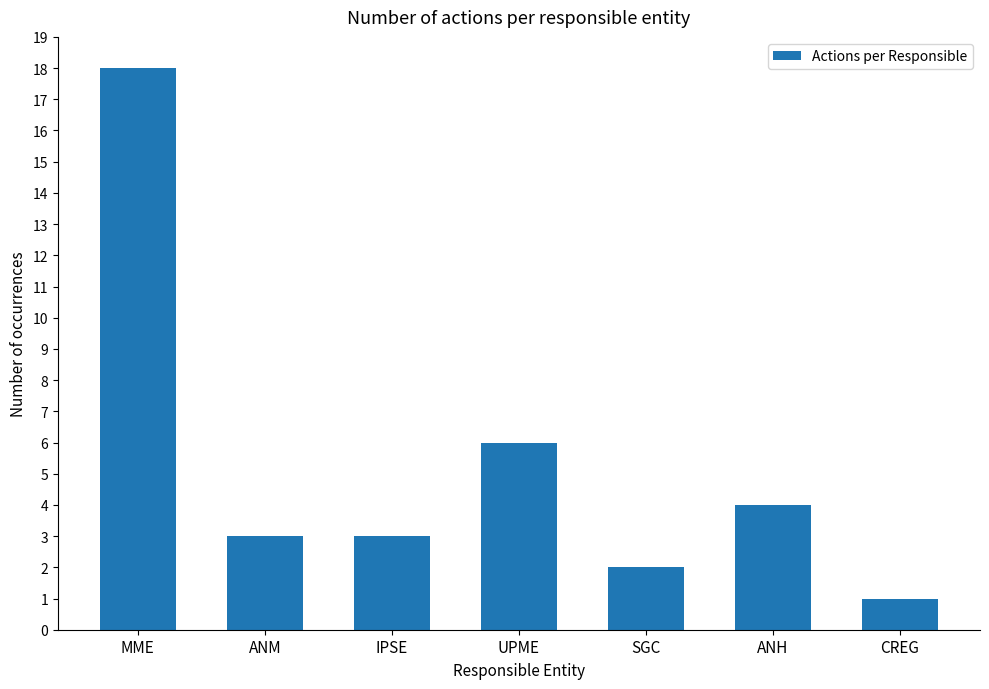

What is the smallest value displayed?

1